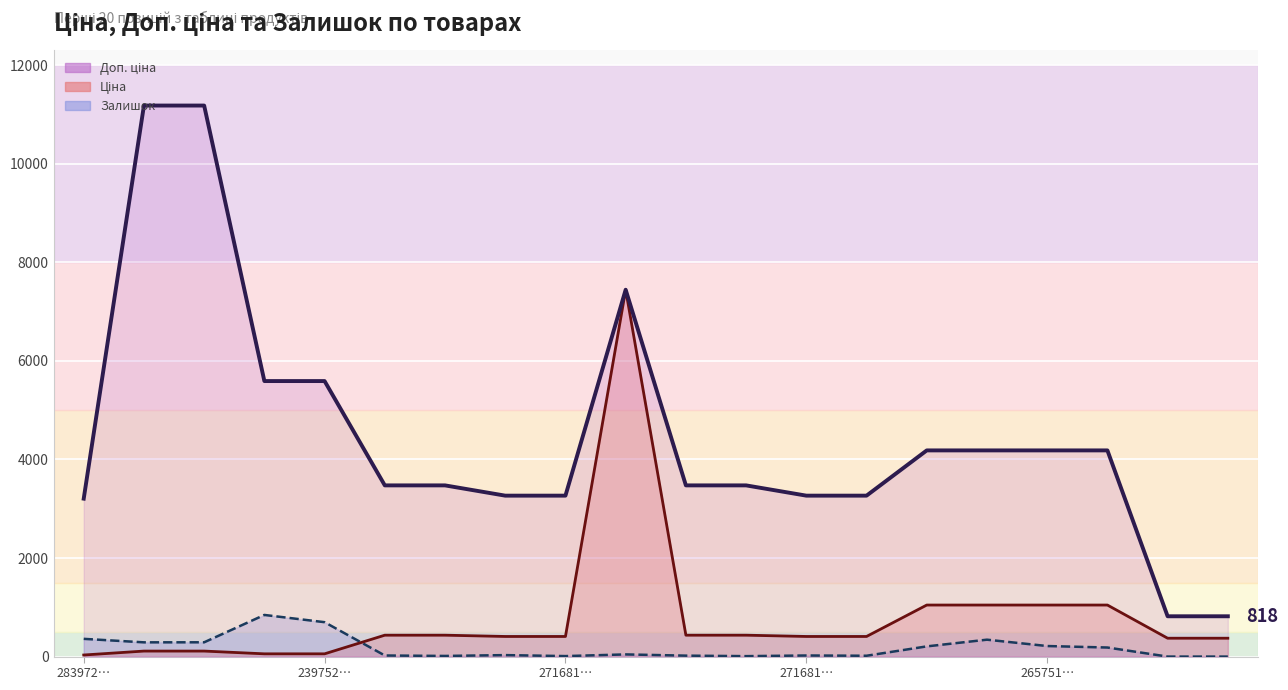

At 265751…, list the series in order from largest to smallest.

Доп. ціна (лінія), Ціна (лінія), Залишок (лінія)